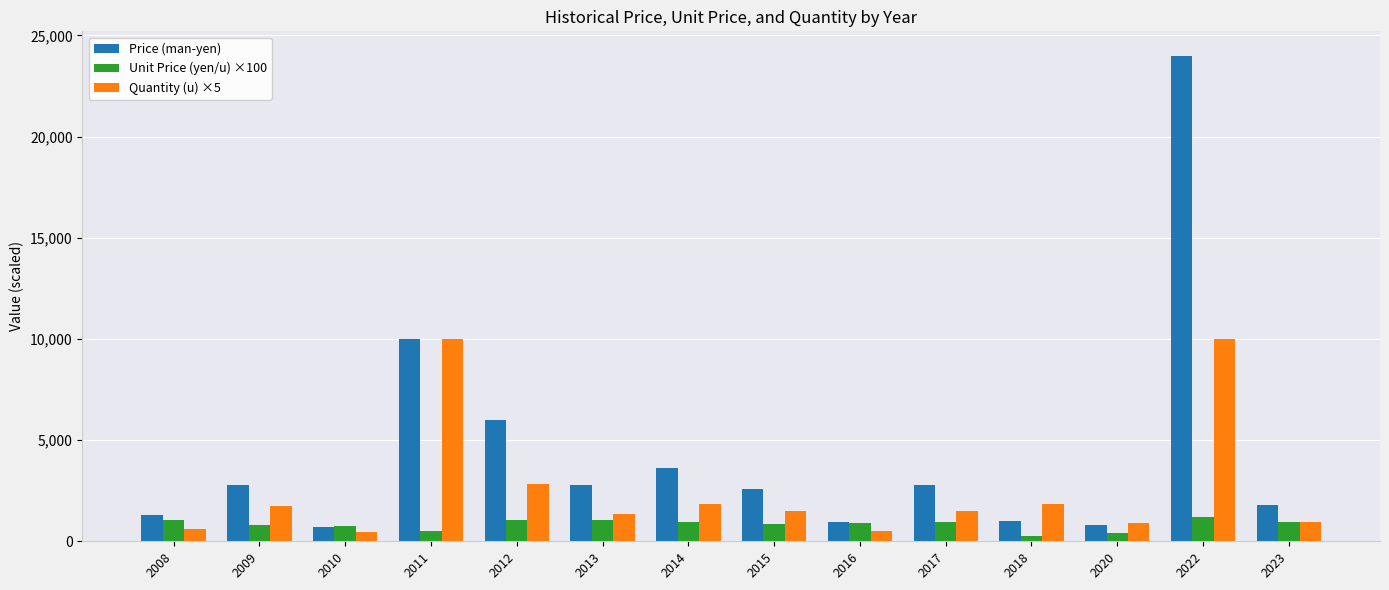

Rank the series by their average value, from lowest to highest.

Unit Price (yen/u) ×100, Quantity (u) ×5, Price (man-yen)